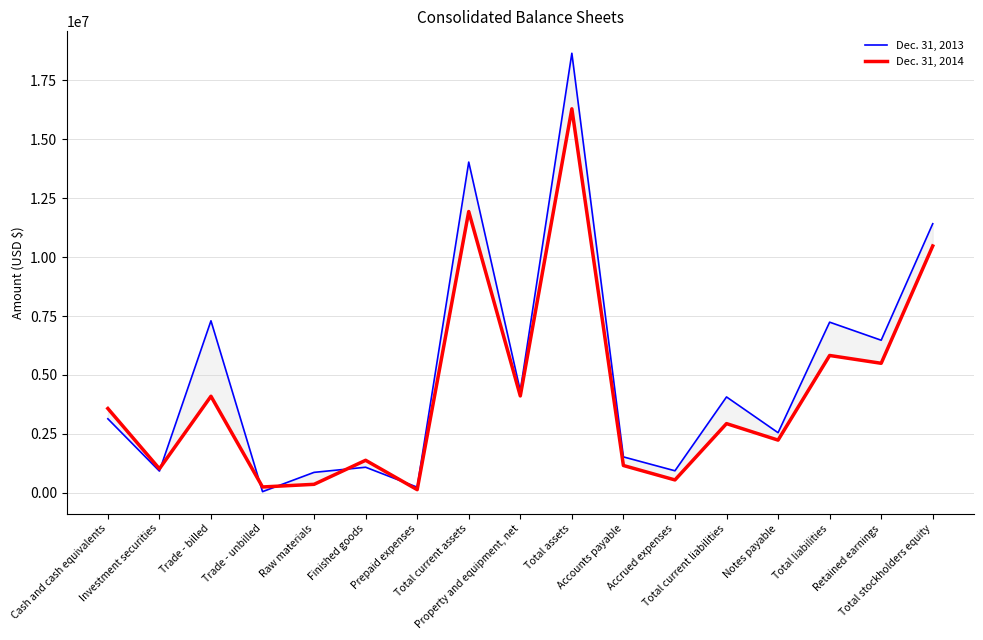

True or false: Dec. 31, 2013 has more than 0 points higher than both neighbors.

True